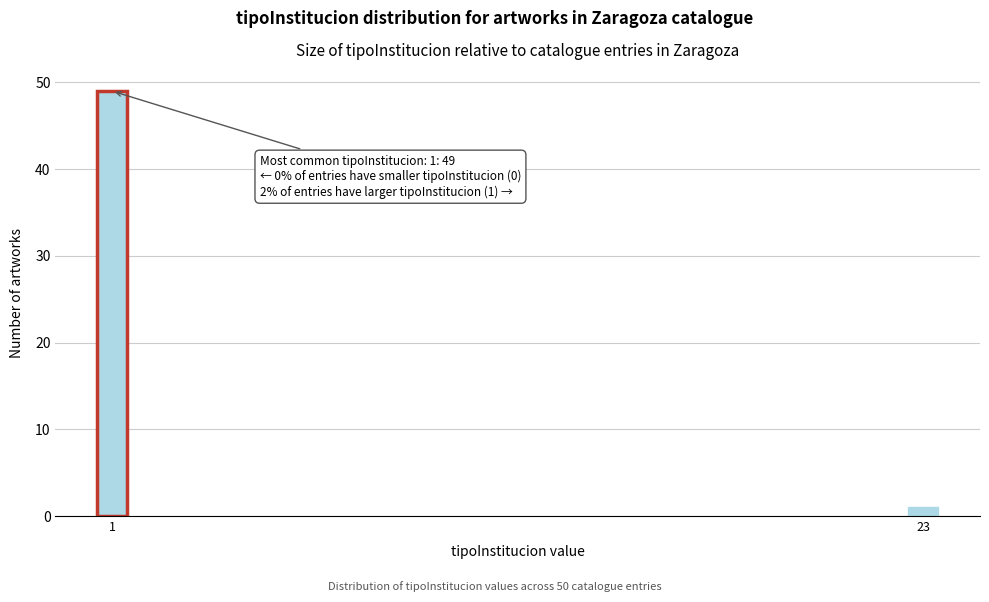

Reading right to left, what are all the values shown in this chart?

1	49